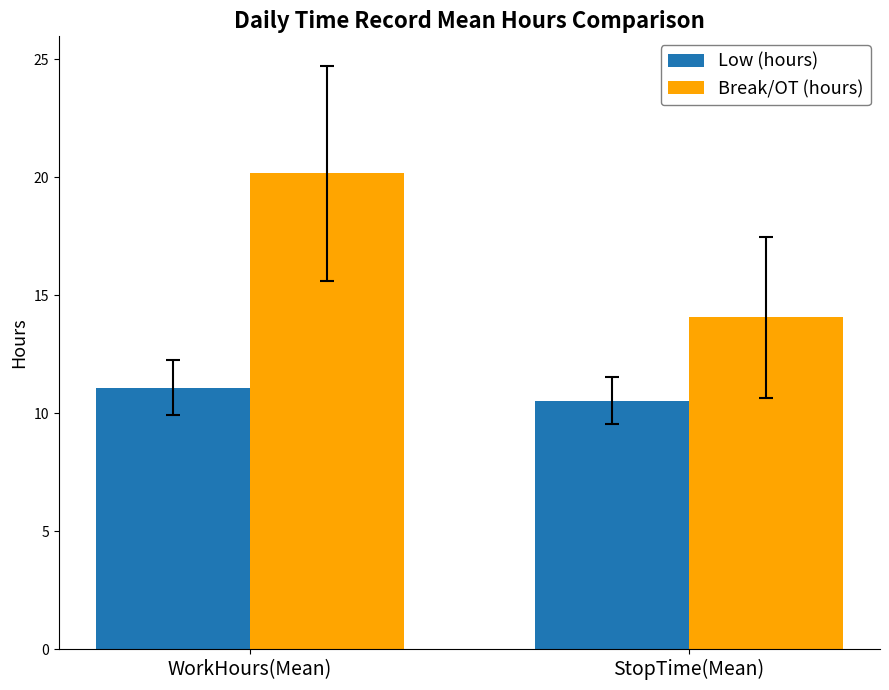

Rank the series at WorkHours(Mean) from lowest to highest value.

Low (hours), Break/OT (hours)